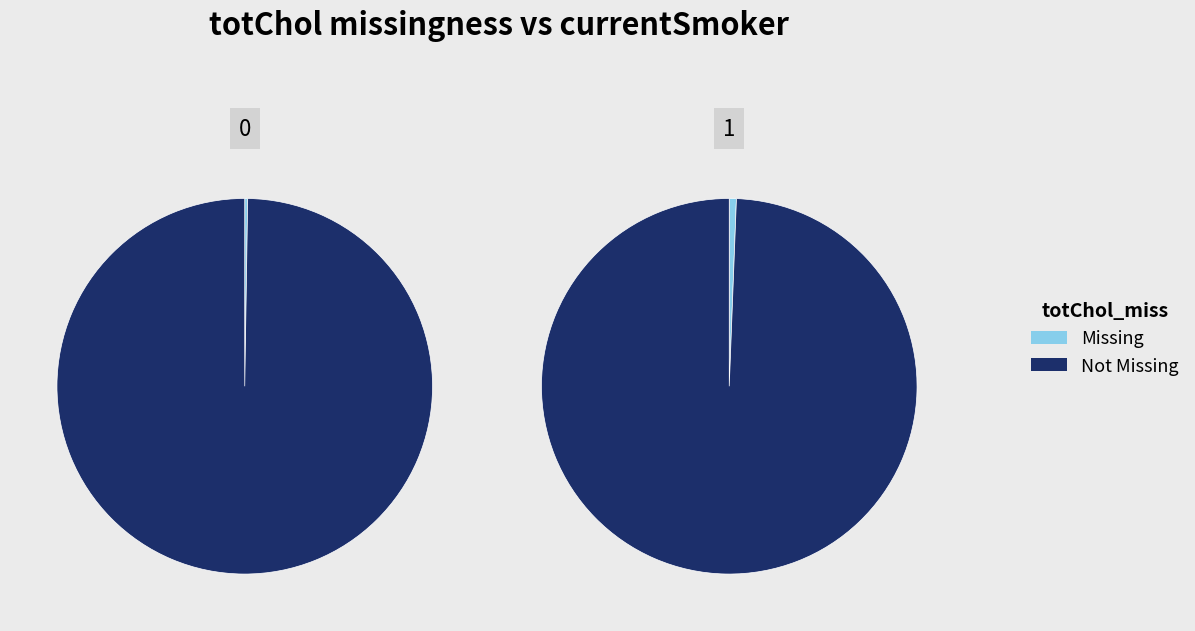

Does 1 represent more than half of the total?

Yes